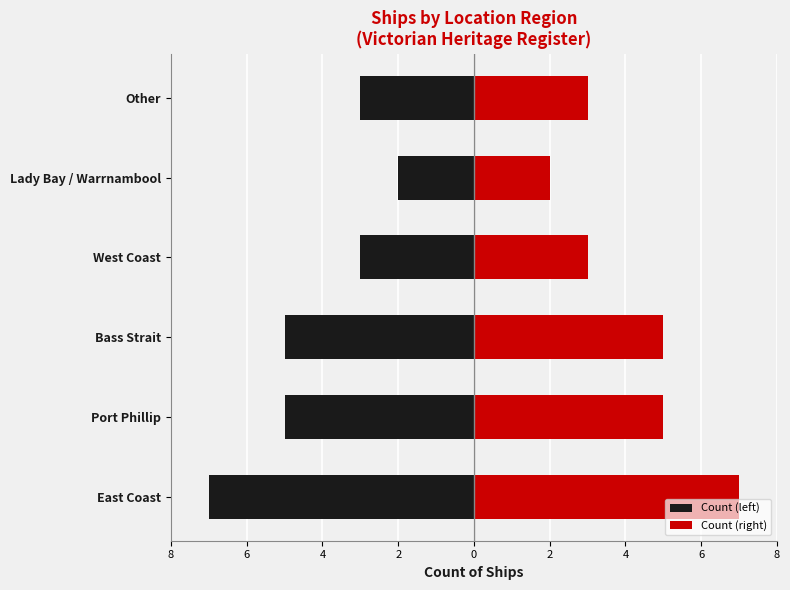

Reading left to right, transcribe all the data shown in this chart.

Count (left): -7	-5	-5	-3	-2	-3
Count (right): 7	5	5	3	2	3